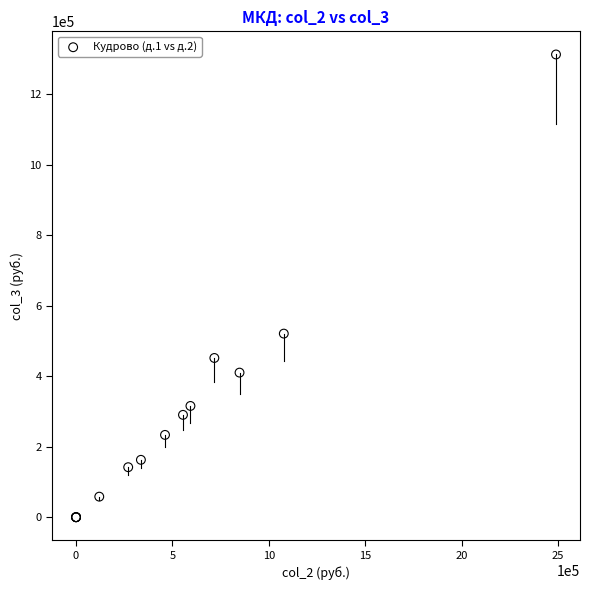

What Y value in the scatter plot is closest to 656298?

520774.6